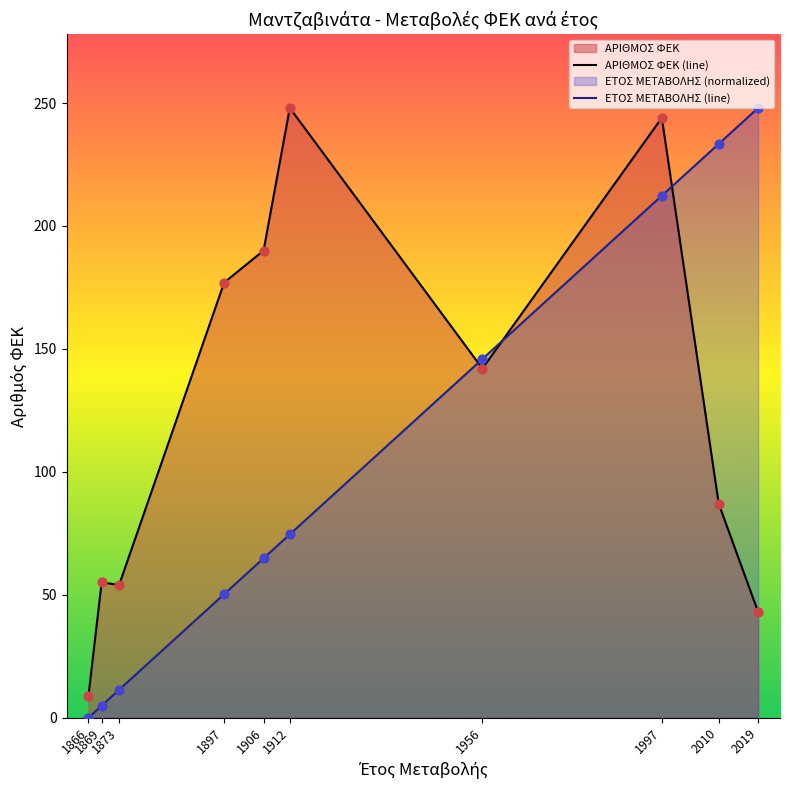

What is the total value across all series at 1906?

254.8